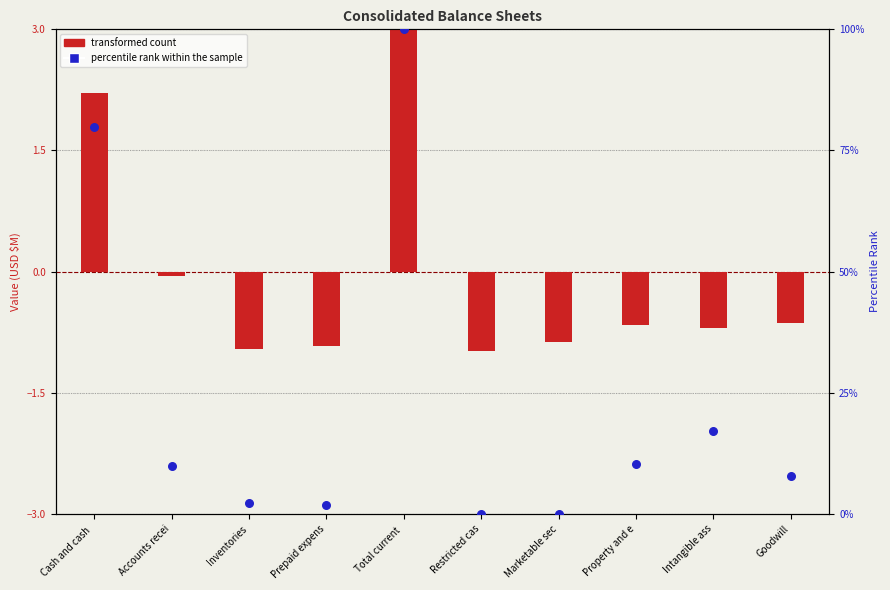

Is the value of percentile rank within the sample at Marketable sec greater than the value of transformed count at Total current ?

No